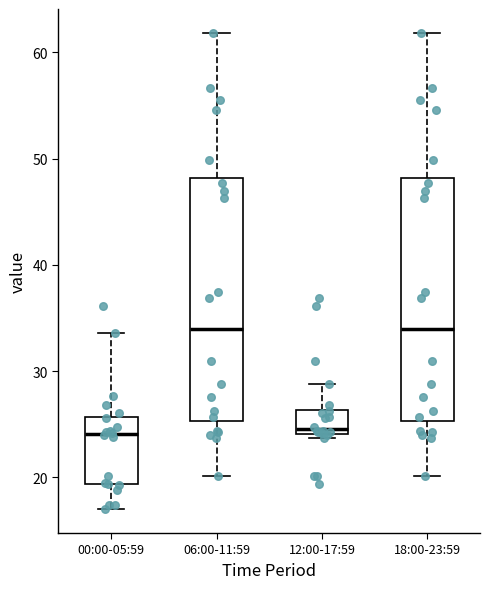

Where is the lower edge of the box for 12:00-17:59 on the y-axis? The values are not printed on the chart, so give them approximately, as read against the axis.

24